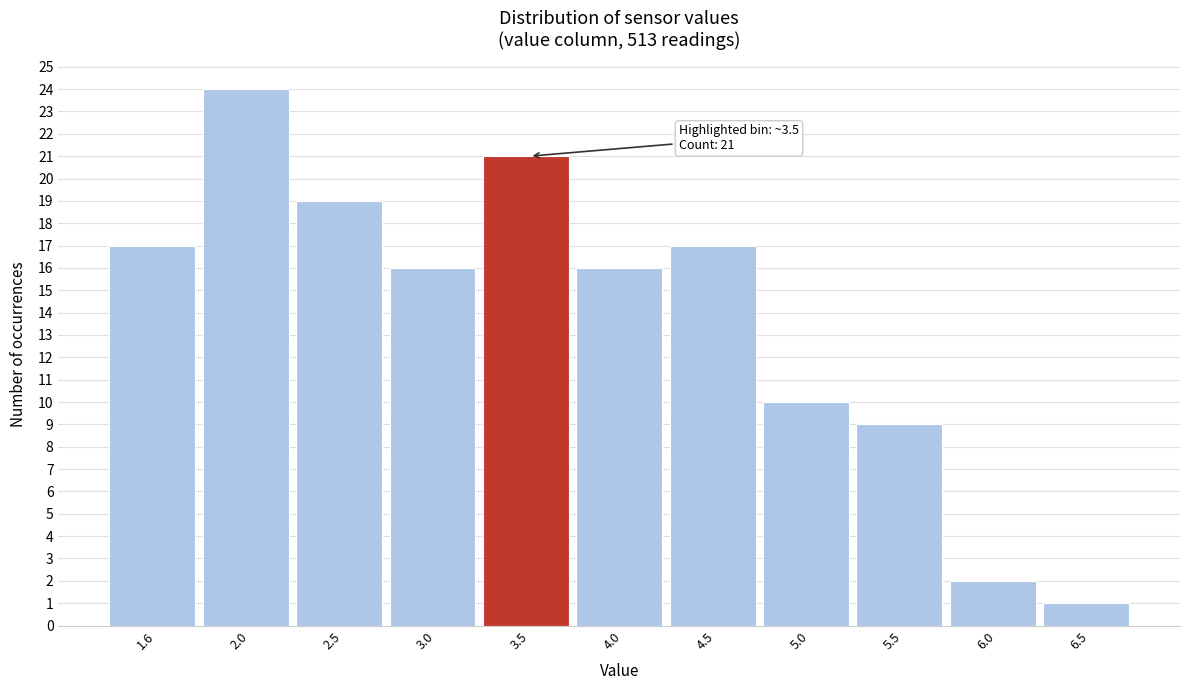

Over which range of the x-axis is the bar tallest?

1.8 to 2.3